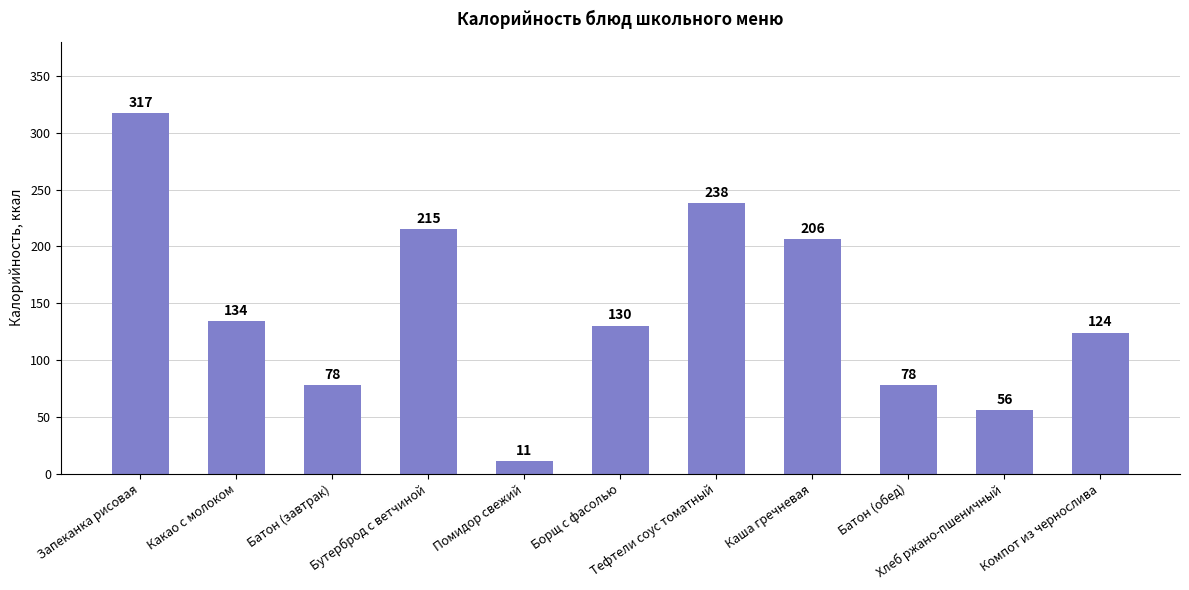

How many values are below 130?

5